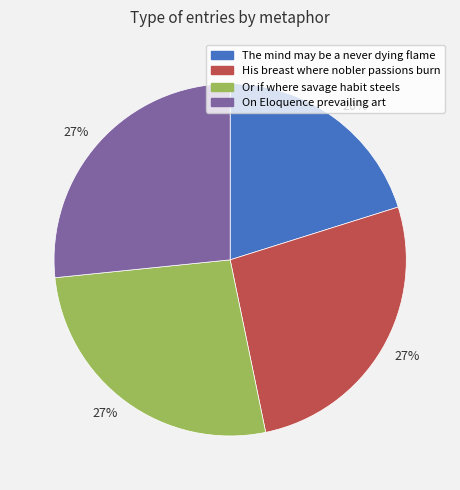

Is there any slice that represents more than half of the pie?

No